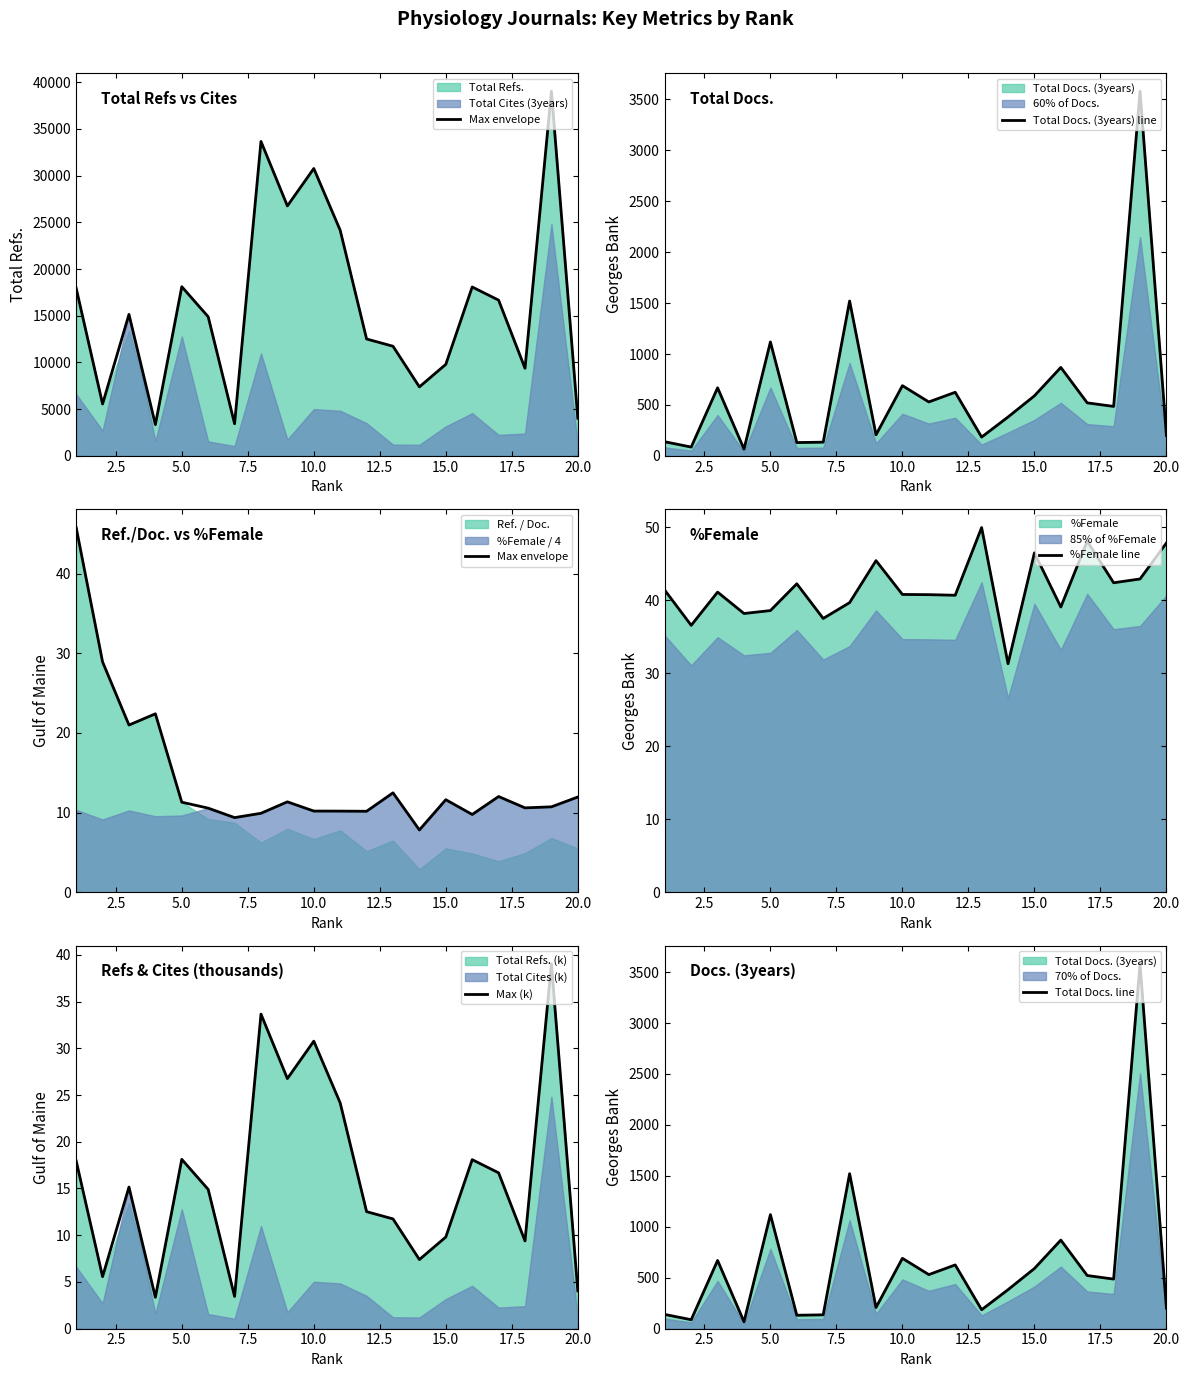

At how many categories does at least one series exceed 2023?

1